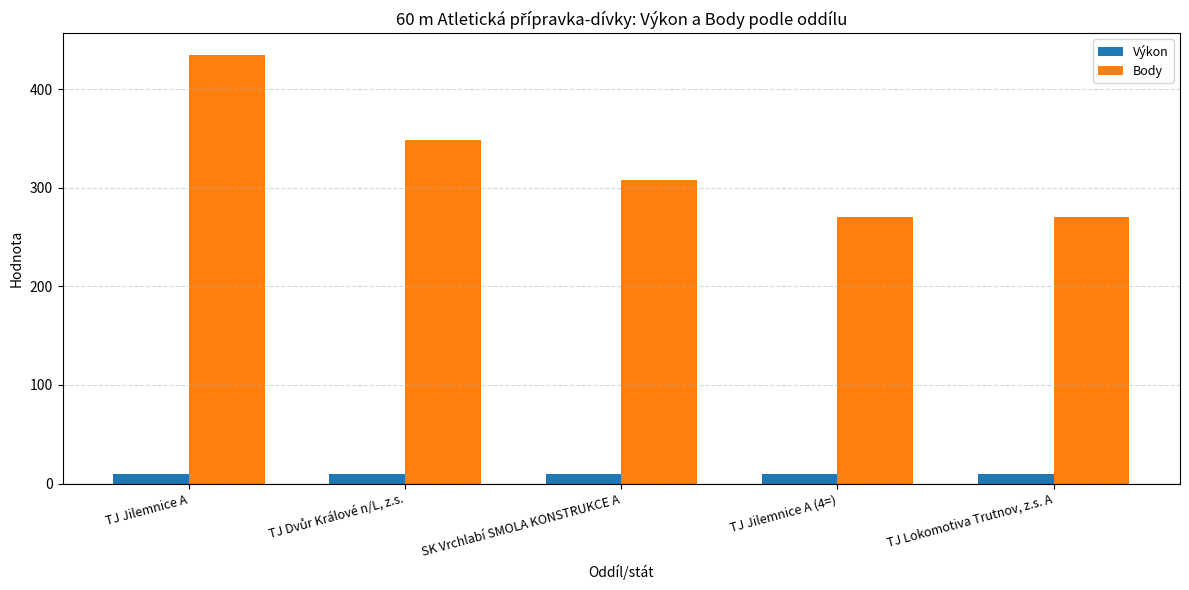

What is the difference between the maximum and second lowest values in the Body series?

165.0